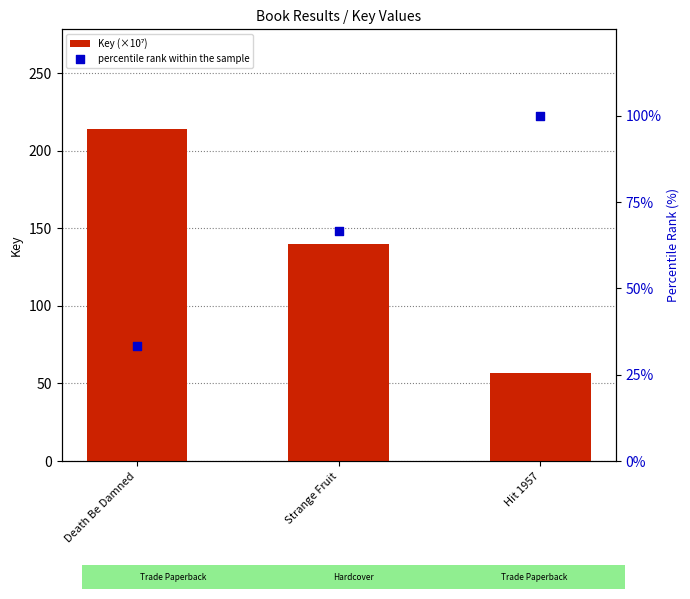

At how many categories does at least one series exceed 44?

3